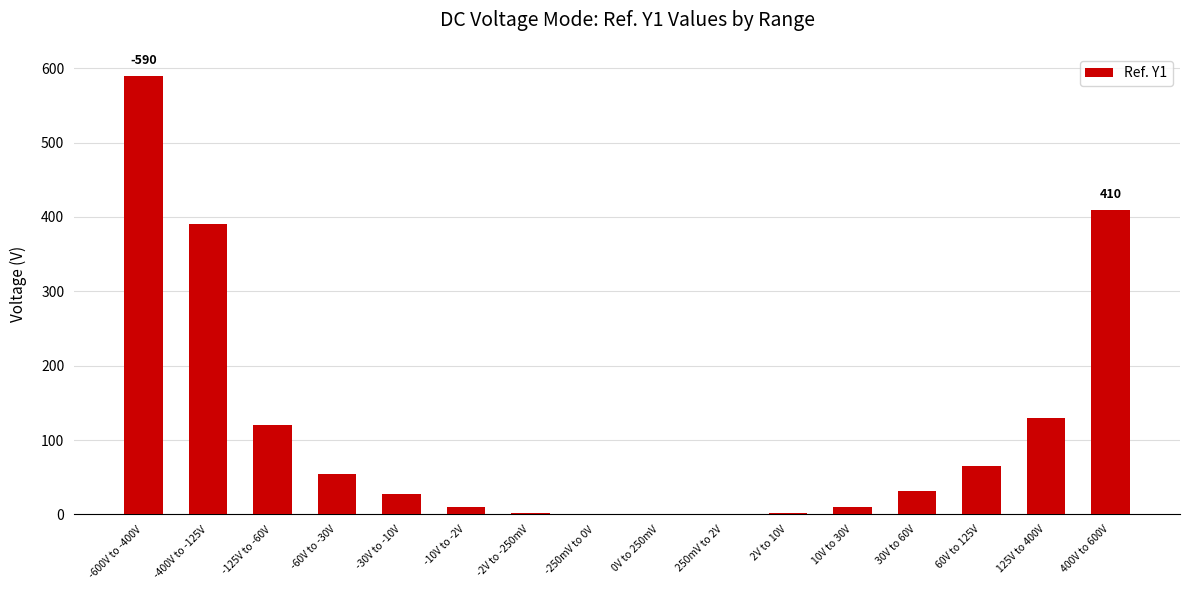

What is the maximum value shown in the chart?

590.0